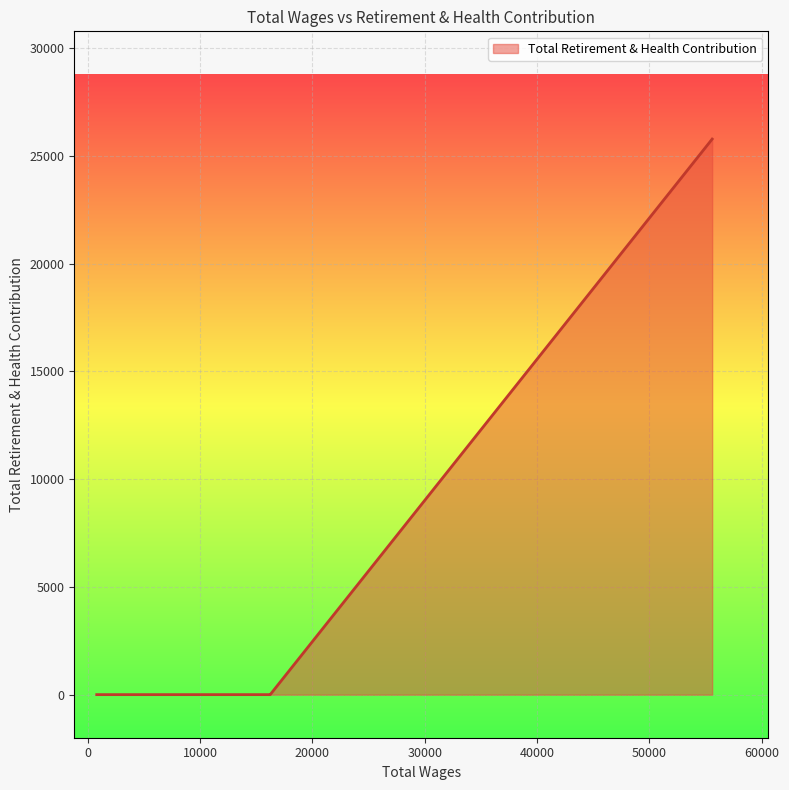

What is the greatest value displayed?

25784